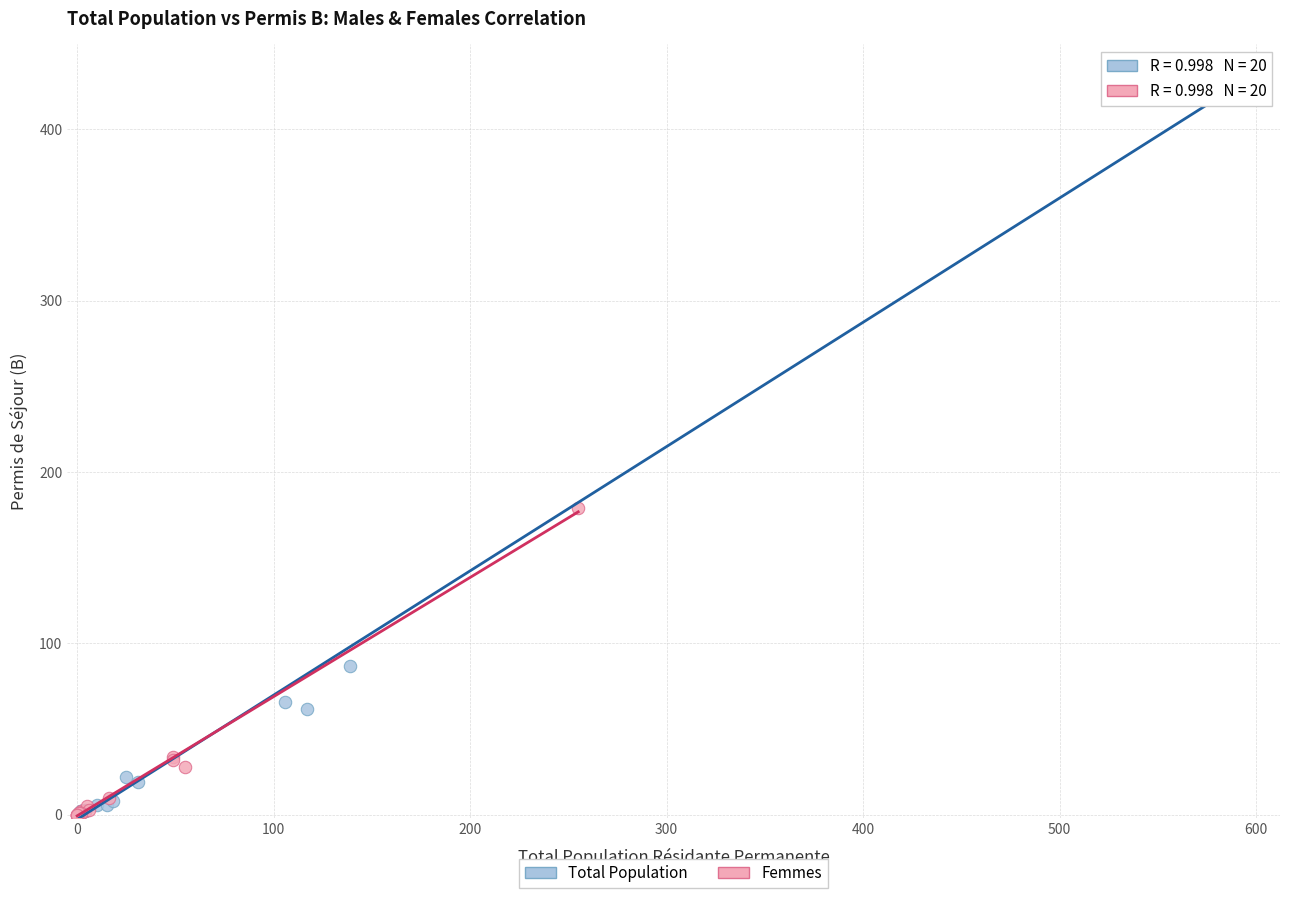

Which series reaches the maximum Y coordinate?

Total Population